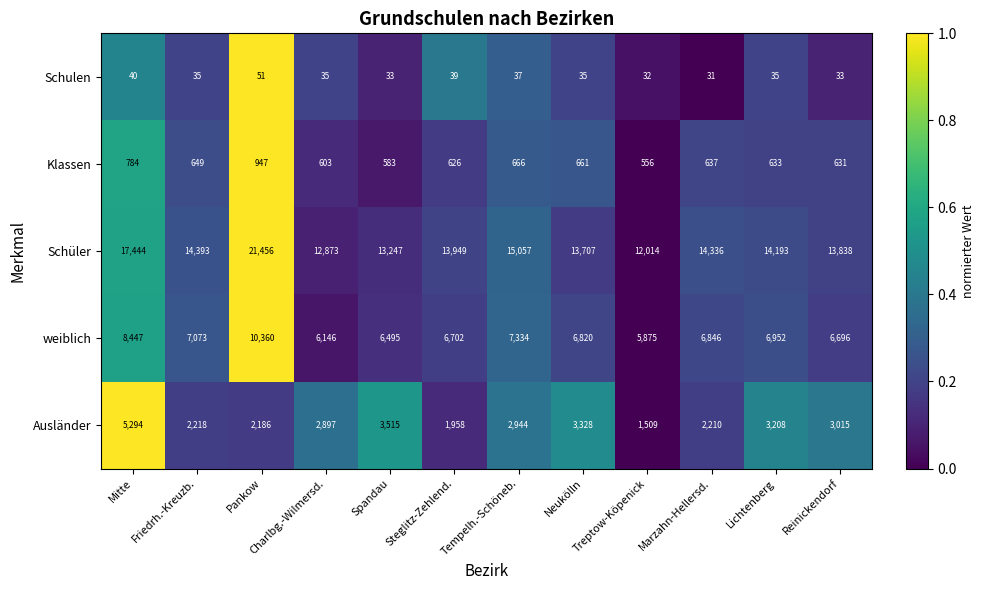

Is the value of Ausländer at Treptow-Köpenick greater than the value of Klassen at Mitte?

Yes